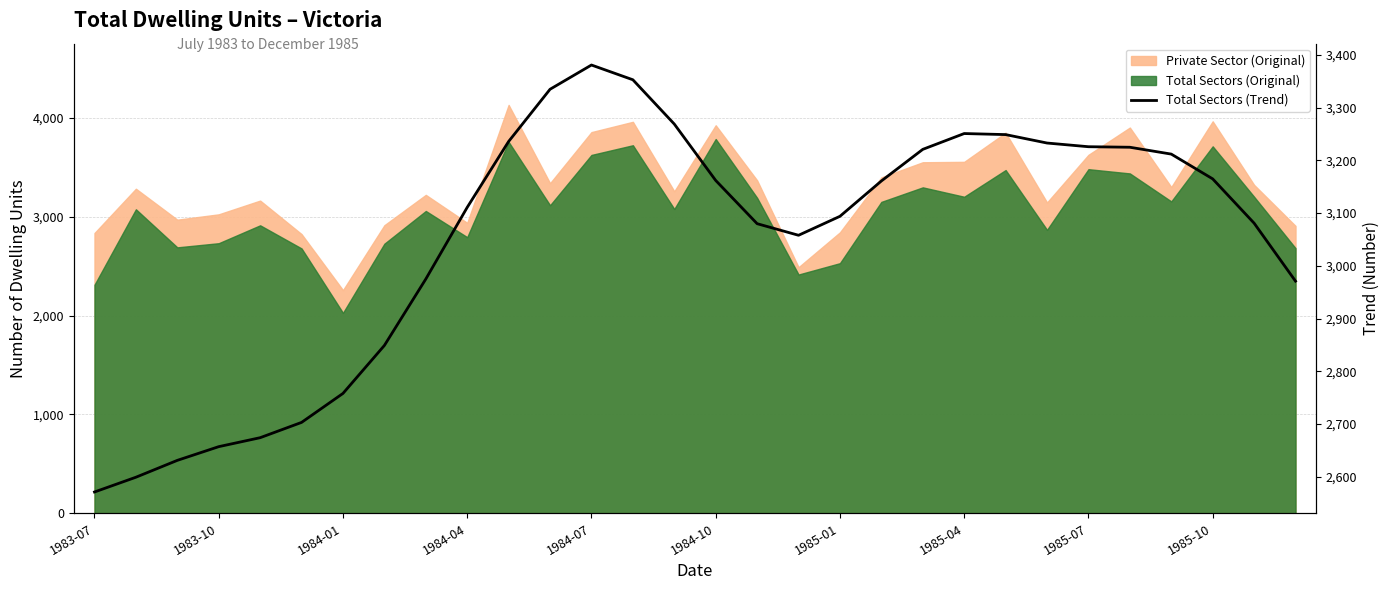

What is the difference between the maximum and second lowest values?

782